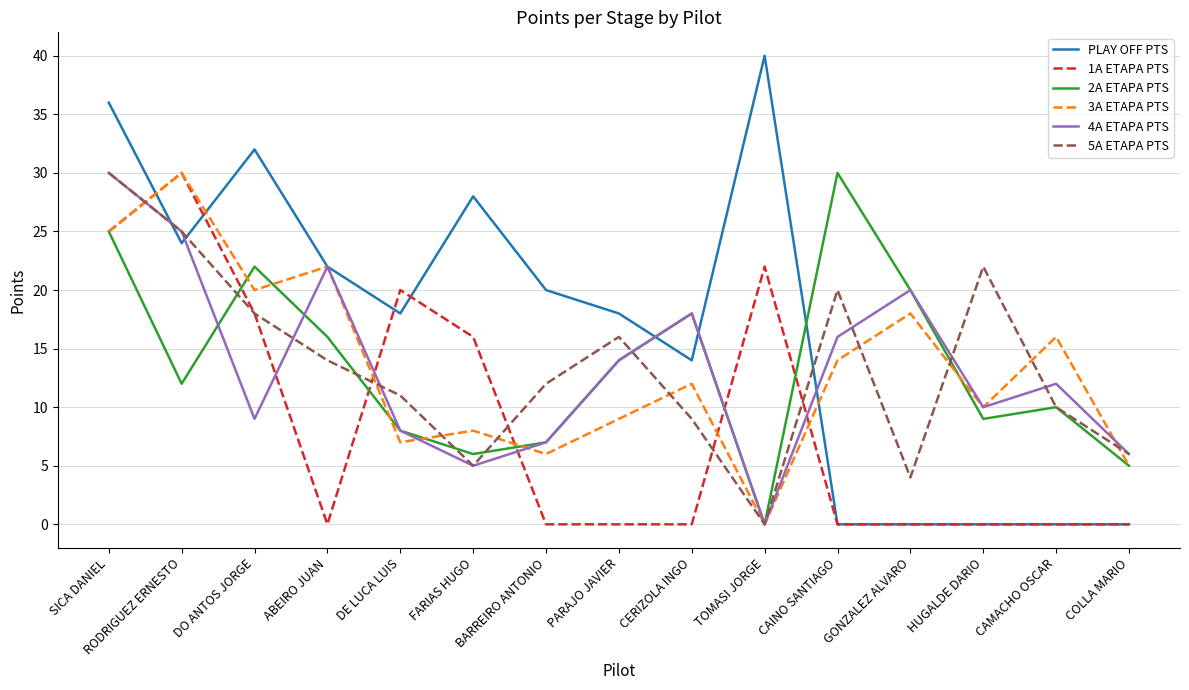

True or false: PLAY OFF PTS and 2A ETAPA PTS cross at least once.

True